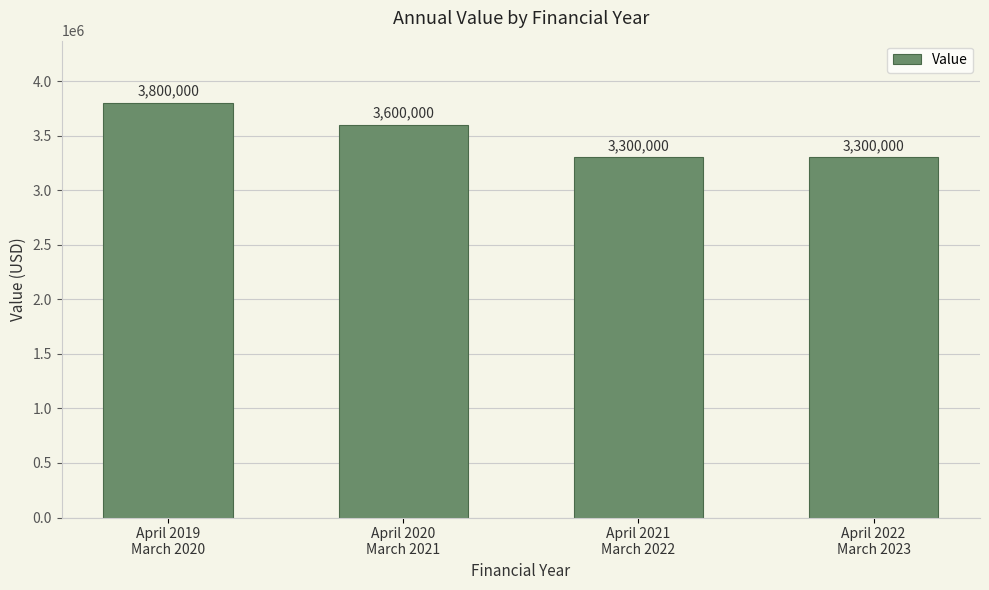

What is the value of the 3rd bar from the left?

3300000